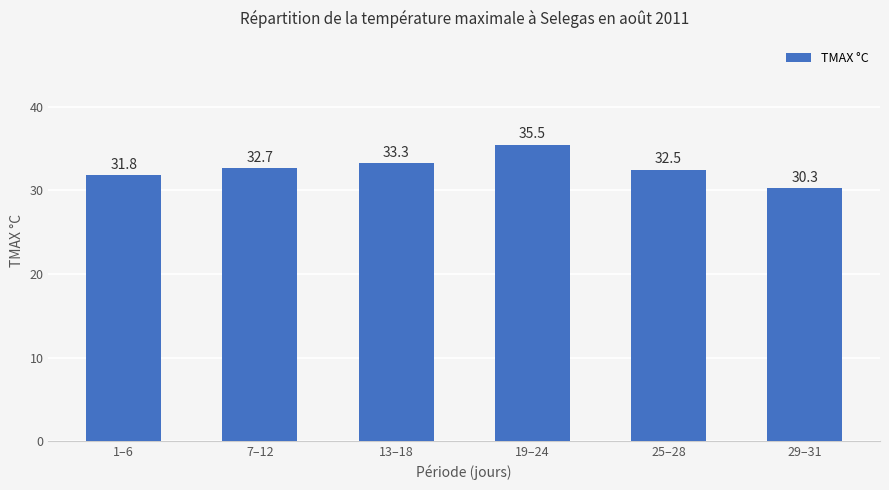

The value at 1–6 is 22.2. True or false?

False